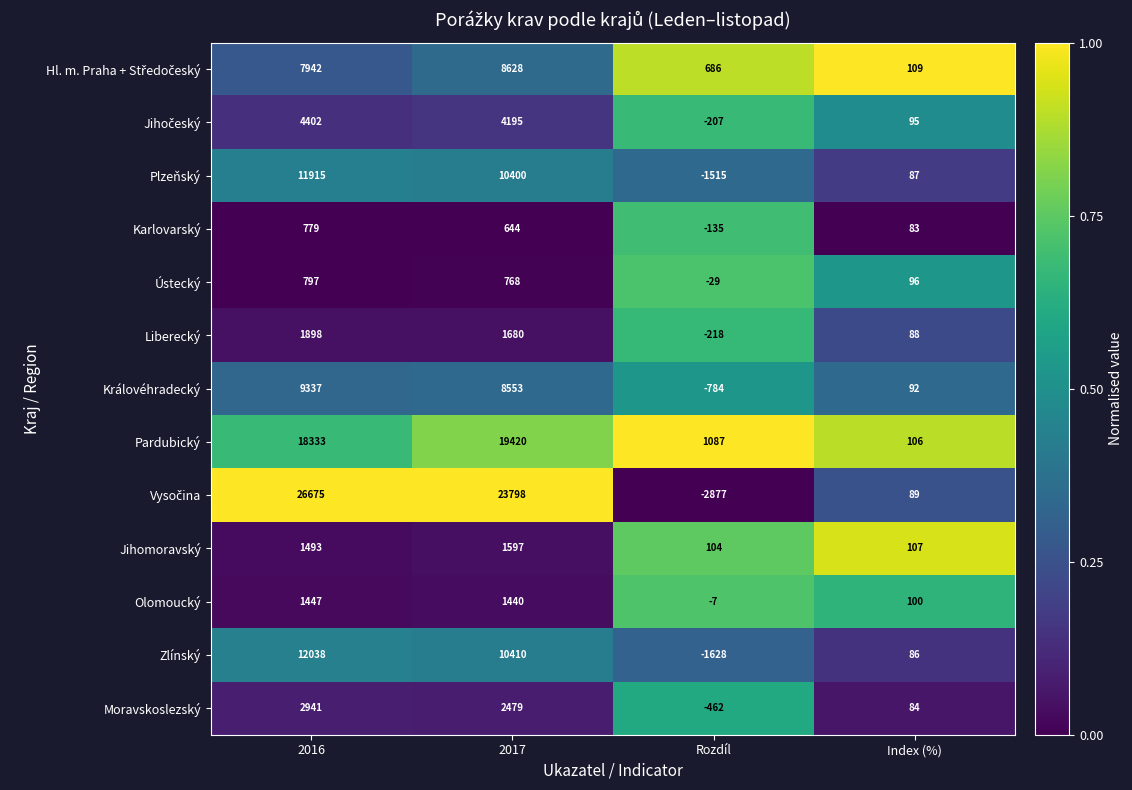

At which category does the chart reach its minimum across all series?

Rozdíl